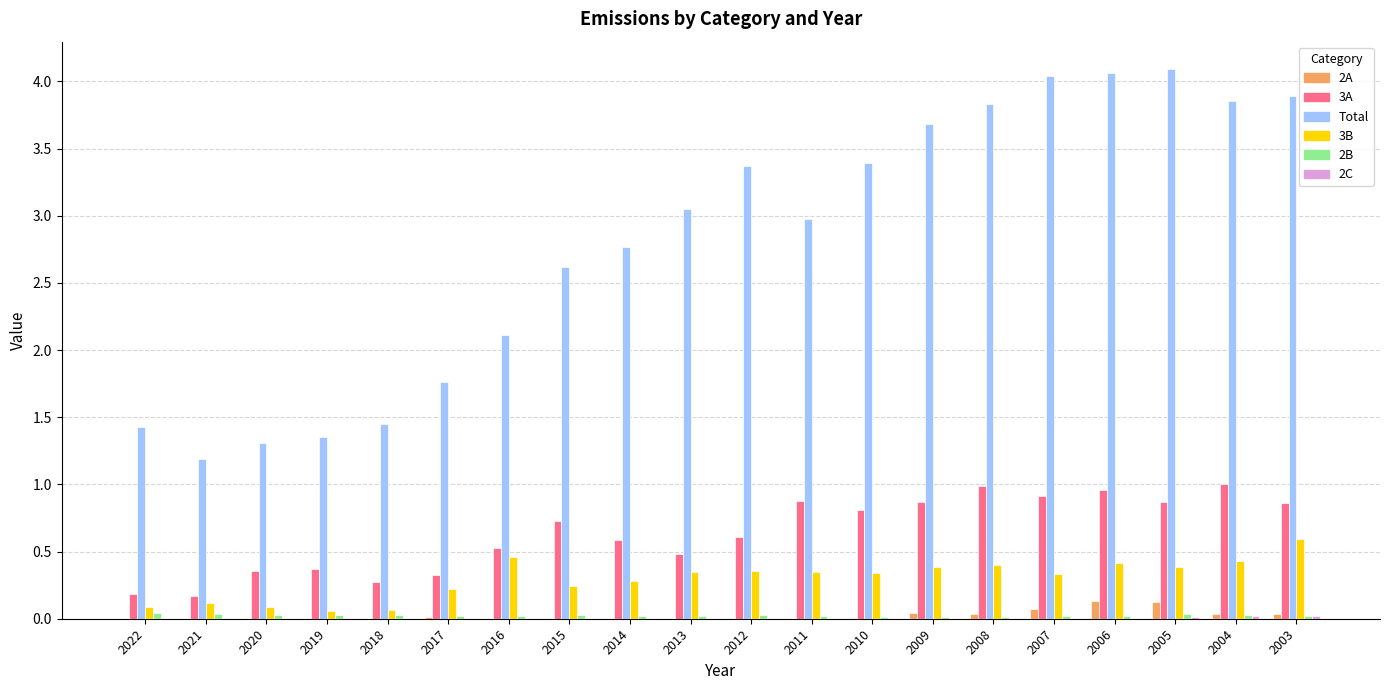

The value of Total at 2018 is 2.5. True or false?

False